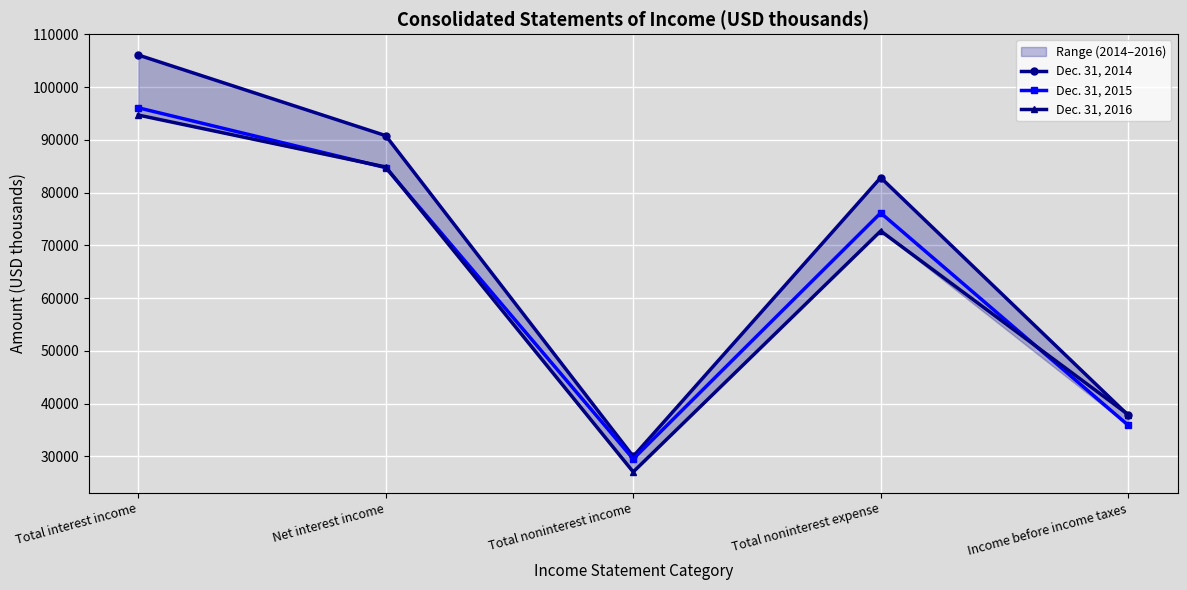

At which category is the sum across all series the highest?

Total interest income